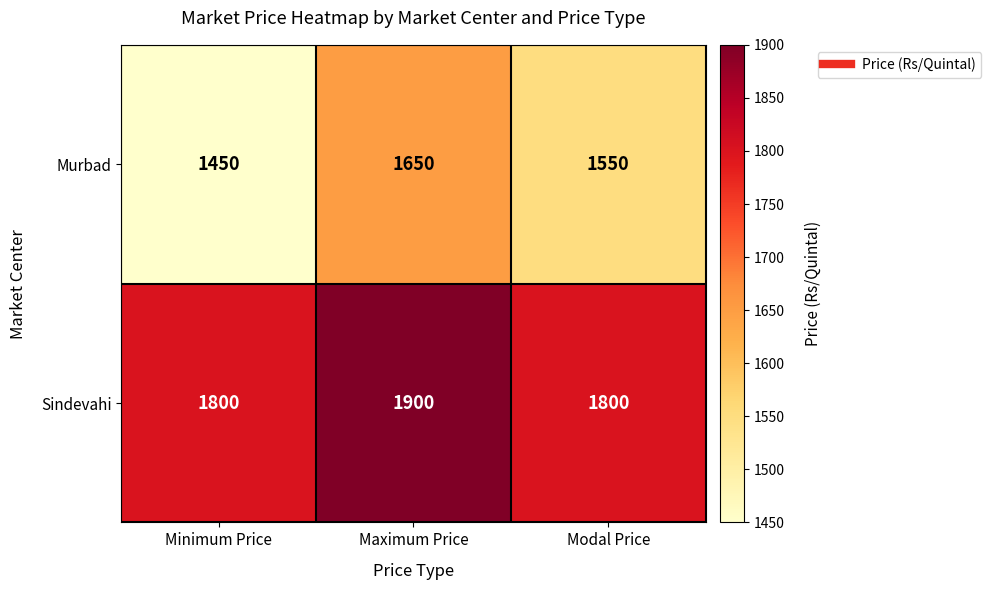

Which series has the widest spread of values?

Murbad